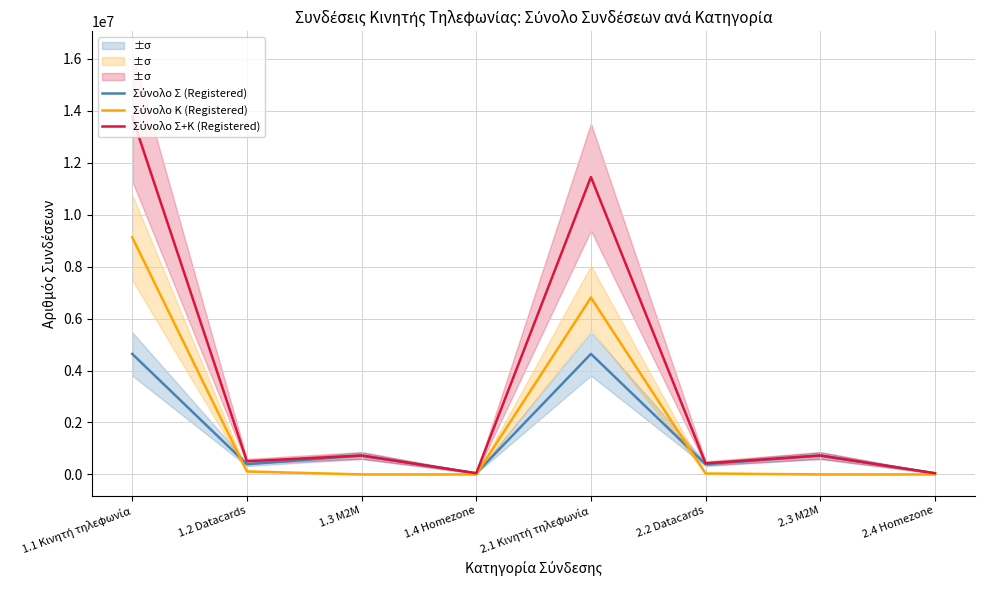

What is the total value across all series at 1.3 M2M?

1453332